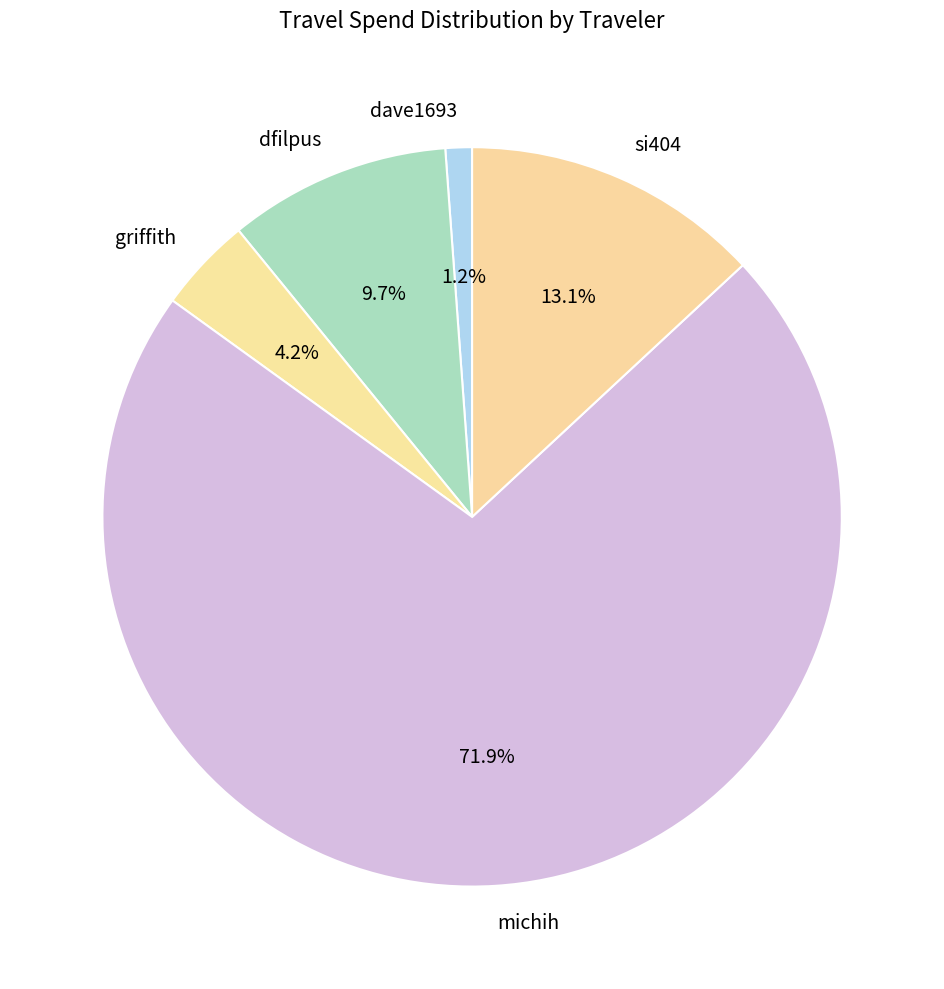

To the nearest percent, what percentage of the pie is griffith?

4%